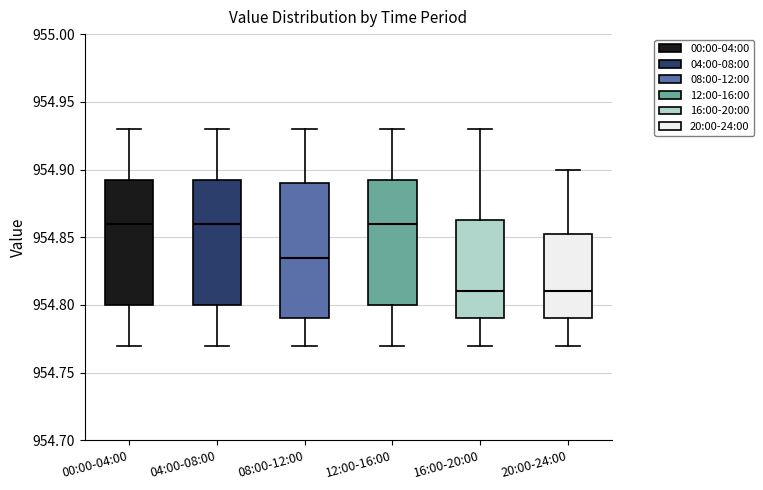

Reading left to right, read every box against the y-axis: the position of its median line, the range the box covers, and the ends of its whiskers. The values are not printed on the chart, so give them approximately, as read against the axis.

00:00-04:00: median 954.860, box 954.800 to 954.895, whiskers 954.770 to 954.930
04:00-08:00: median 954.860, box 954.800 to 954.895, whiskers 954.770 to 954.930
08:00-12:00: median 954.835, box 954.790 to 954.890, whiskers 954.770 to 954.930
12:00-16:00: median 954.860, box 954.800 to 954.895, whiskers 954.770 to 954.930
16:00-20:00: median 954.810, box 954.790 to 954.865, whiskers 954.770 to 954.930
20:00-24:00: median 954.810, box 954.790 to 954.855, whiskers 954.770 to 954.900